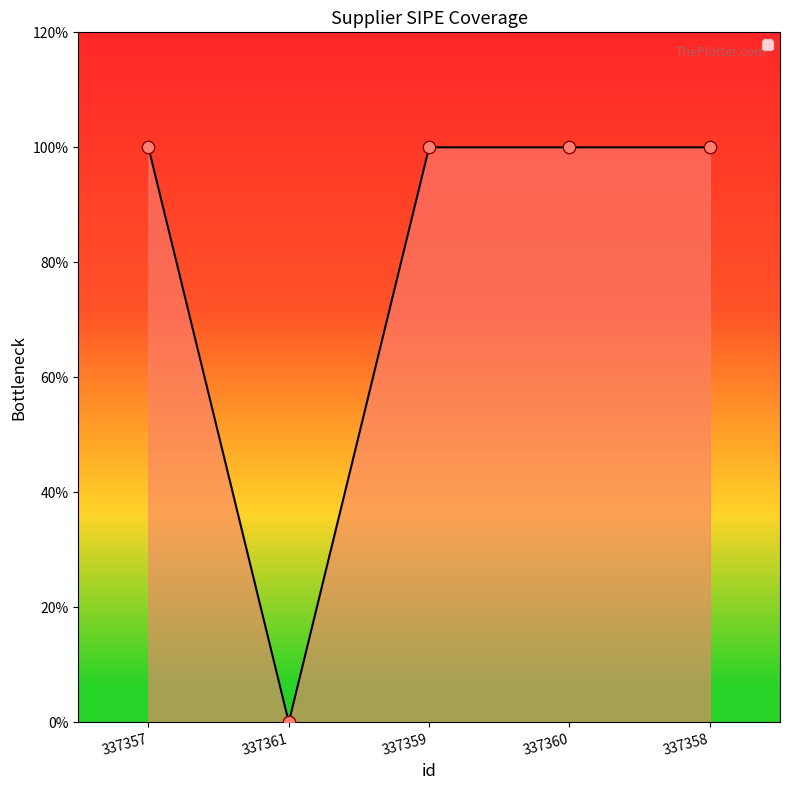

What is the change in value from 337357 to 337361?

-1